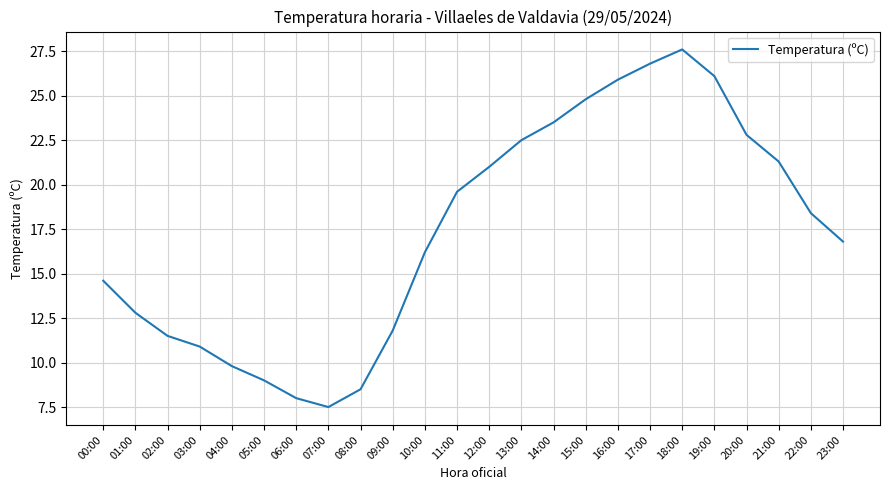

Between 19:00 and 23:00, which is larger?

19:00